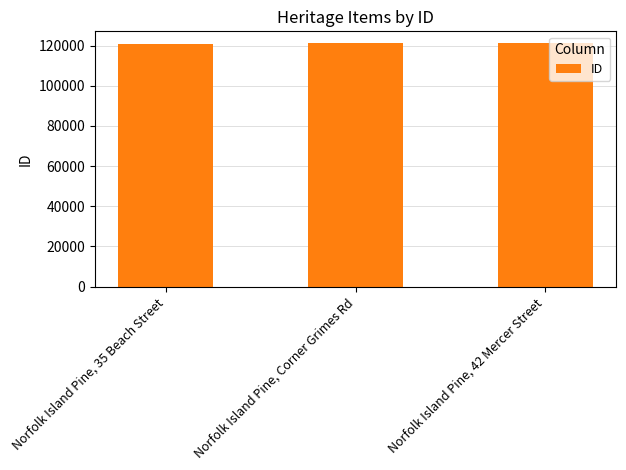

What is the value of the 1st bar from the left?

120968